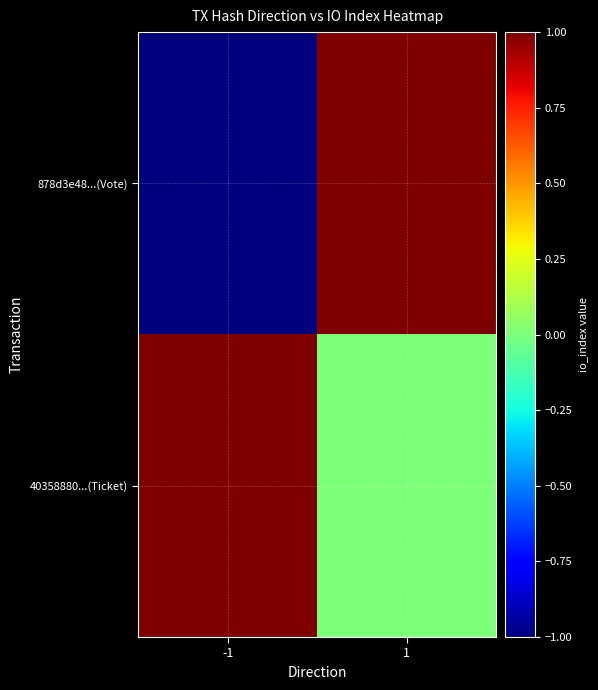

Between 1 and -1, which is larger?

1